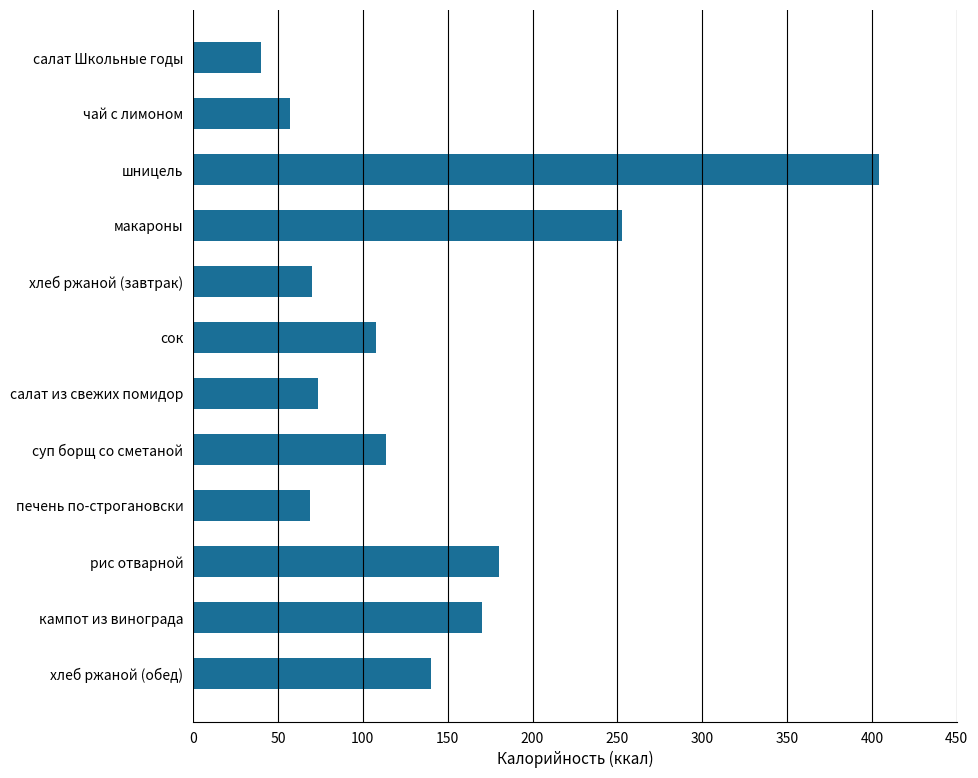

What is the label of the 8th bar from the top?

суп борщ со сметаной